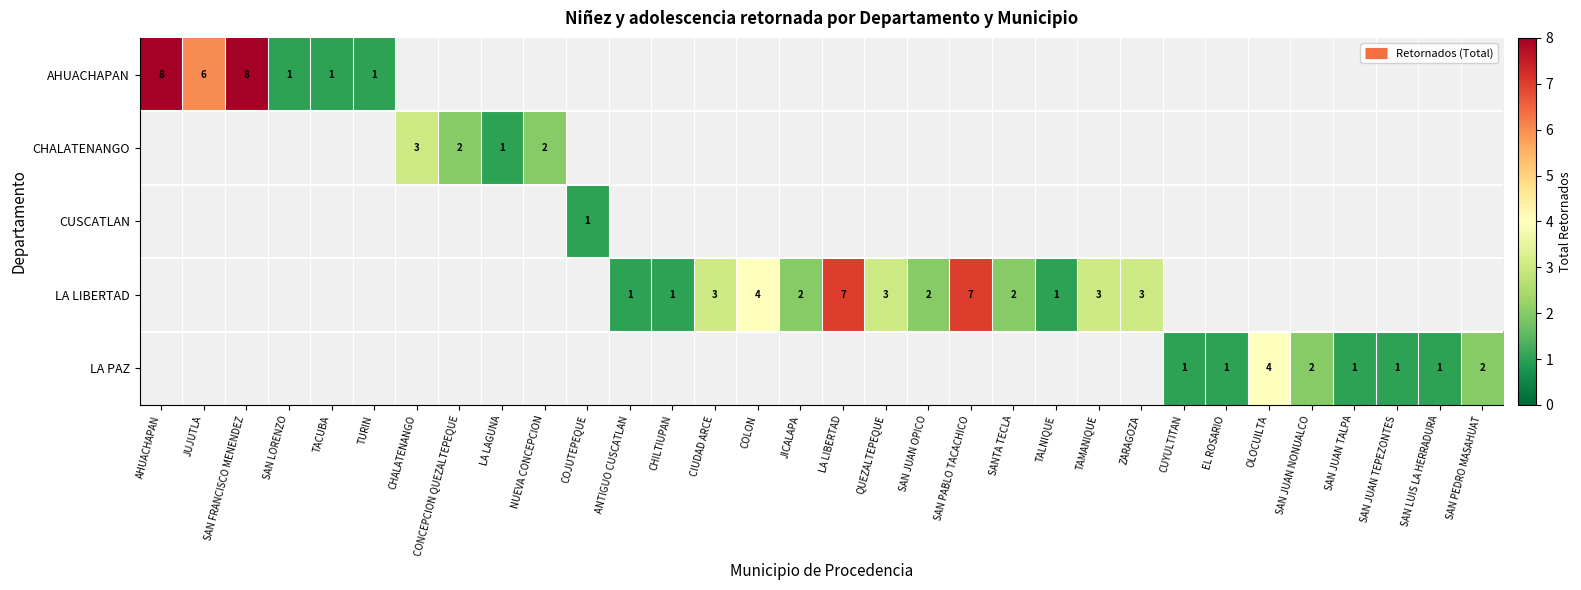

The LA LIBERTAD series shows 7 at SAN PABLO TACACHICO. True or false?

True